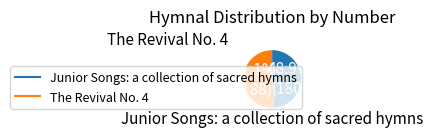

Does The Revival No. 4 account for over 50% of the chart?

Yes